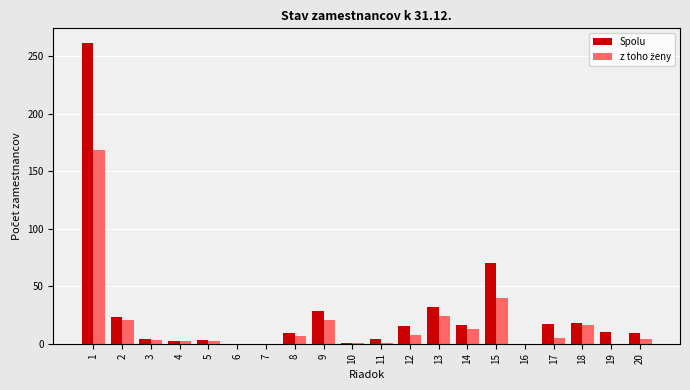

The value of Spolu at 6 is 0. True or false?

True